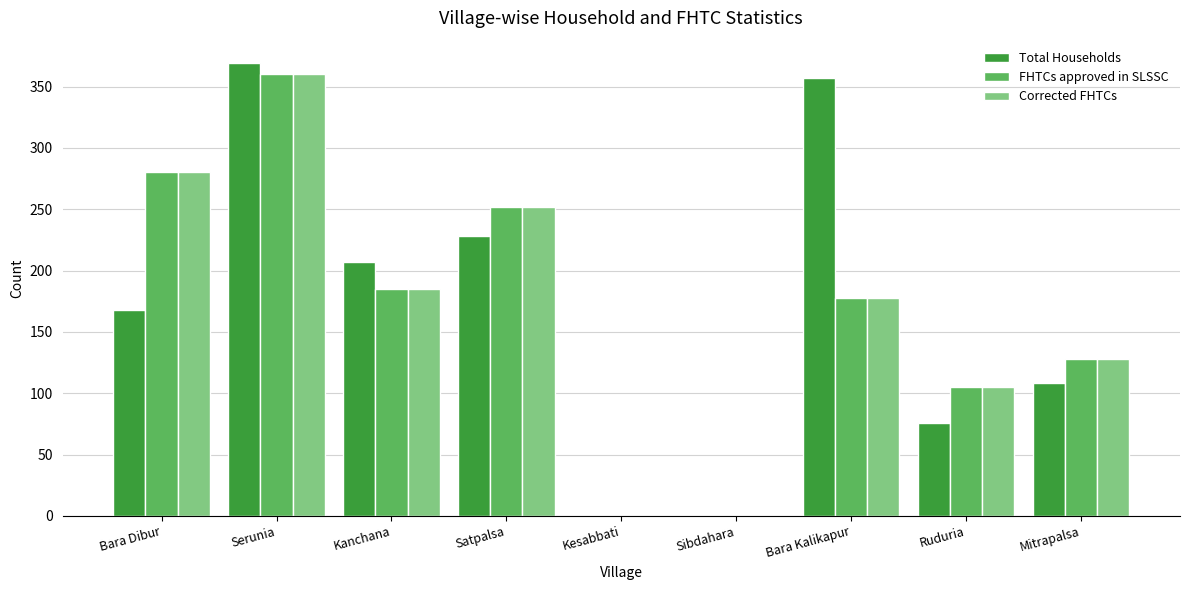

What is the spread (max minus min) of values at Serunia?

9